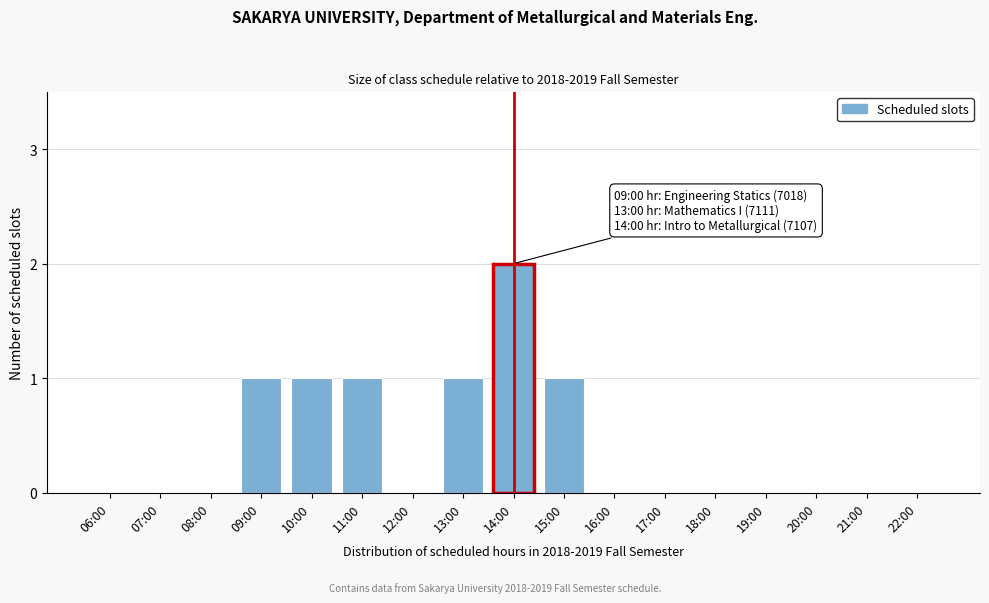

Reading right to left, transcribe all the data shown in this chart.

22:00=0	21:00=0	20:00=0	19:00=0	18:00=0	17:00=0	16:00=0	15:00=1	14:00=2	13:00=1	12:00=0	11:00=1	10:00=1	09:00=1	08:00=0	07:00=0	06:00=0